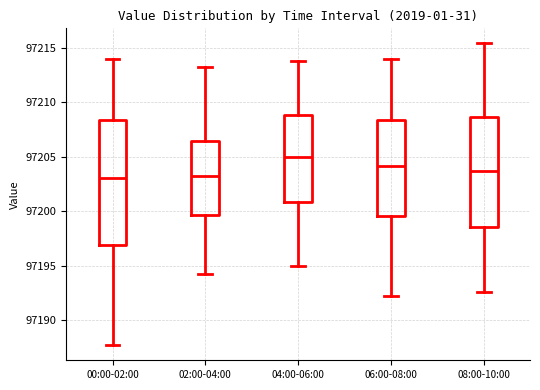

Where does the median line of the box for 04:00-06:00 sit on the y-axis? The values are not printed on the chart, so give them approximately, as read against the axis.

97205.0